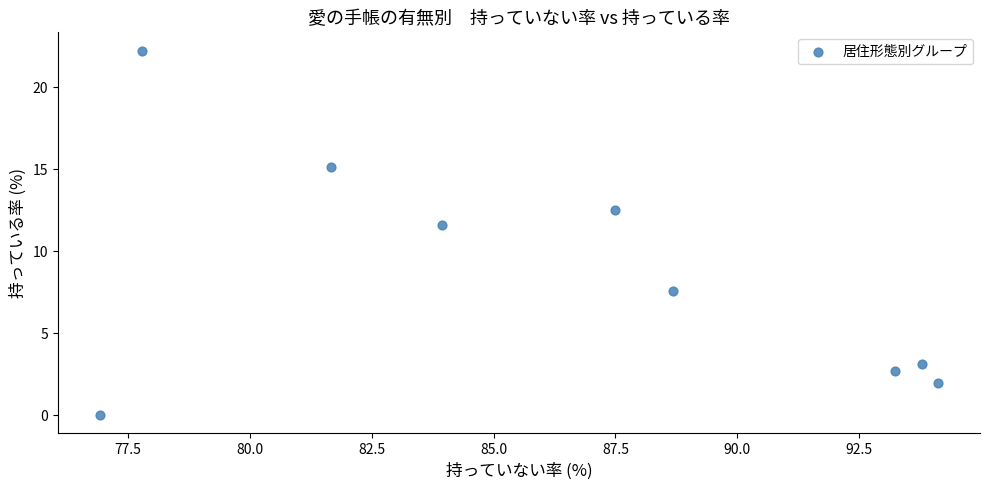

What Y value in the scatter plot is closest to 11?

11.6